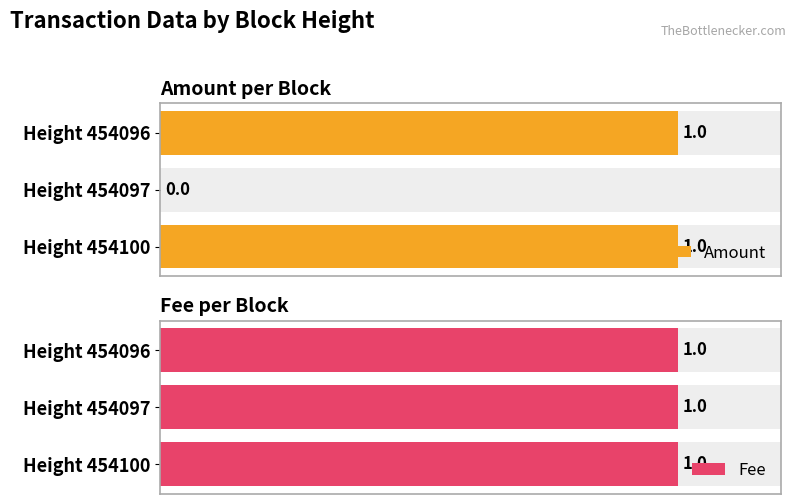

Reading left to right, extract all data points from this chart.

Amount: 1	0	1
Fee: 1	1	1